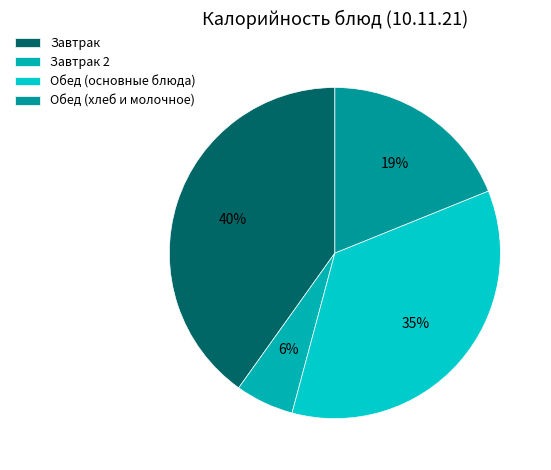

How many slices are in this pie chart?

4